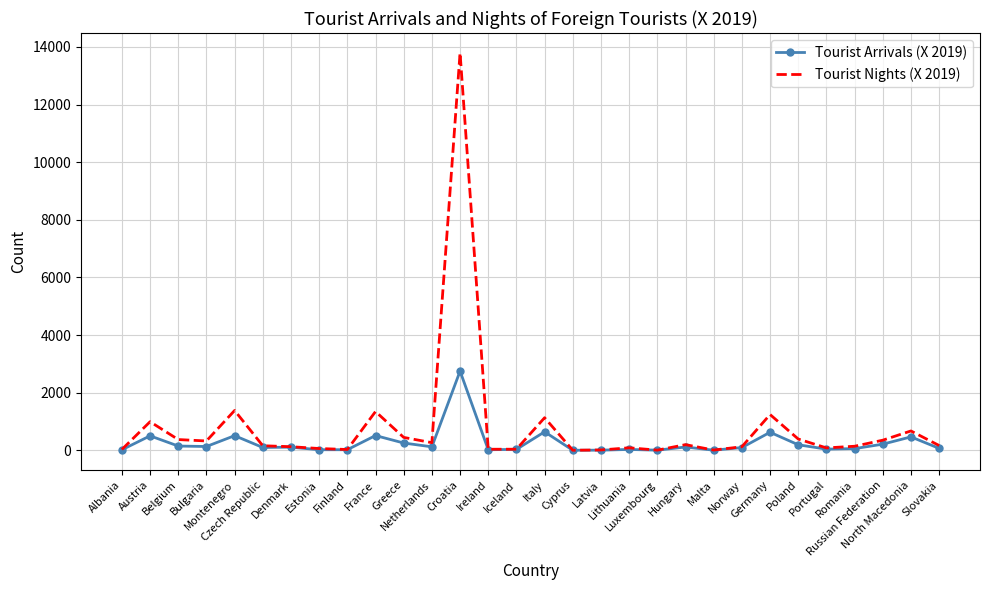

What is the greatest value displayed?

13794